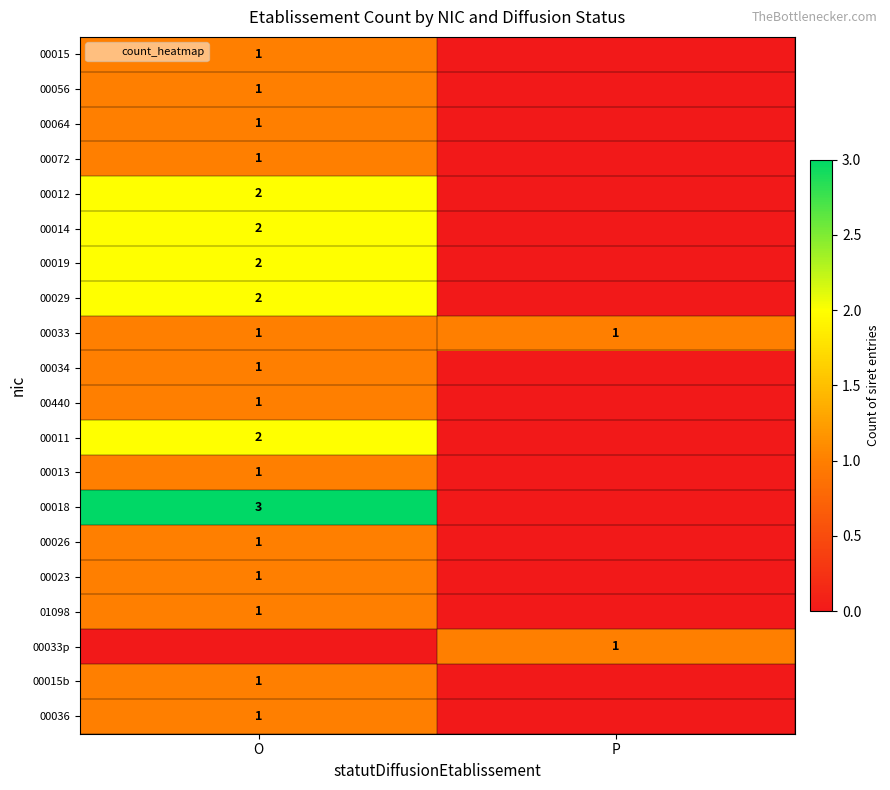

Is the value of 00056 at O greater than the value of 00033 at P?

No